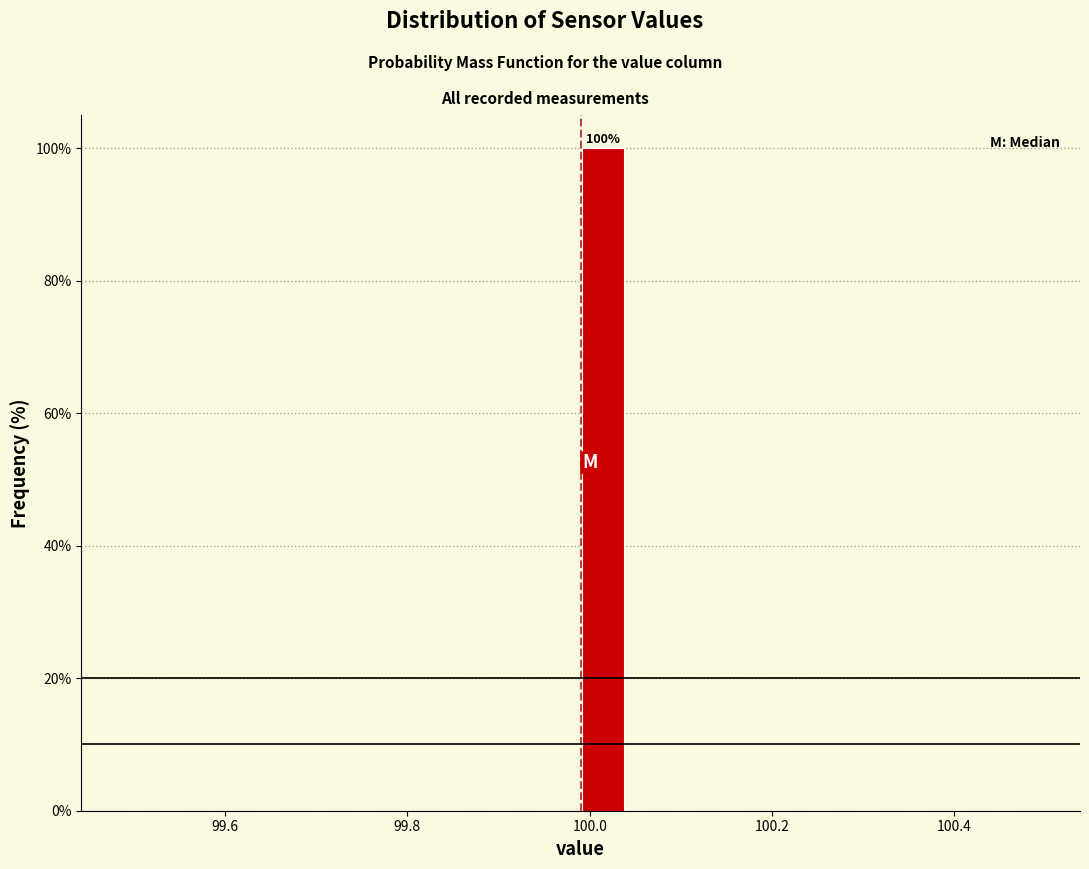

Around what value on the x-axis is the tallest bar? Give the approximate position of its centre, as read against the axis.

100.02